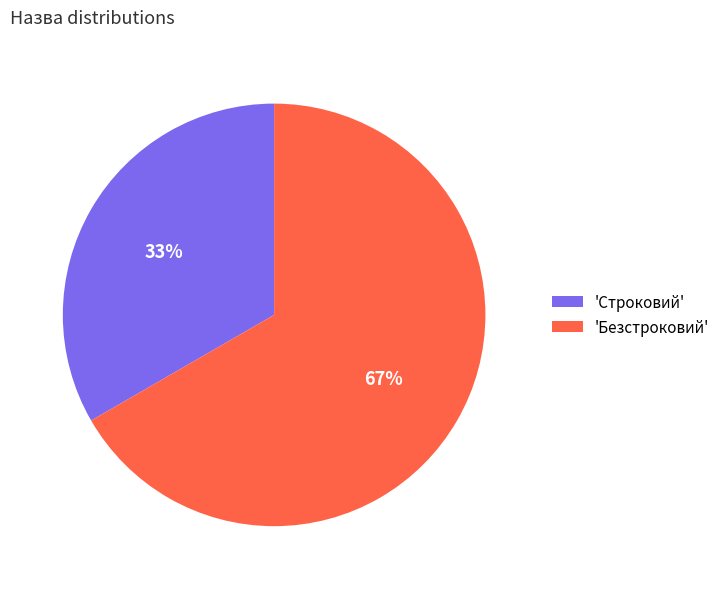

How many segments does this pie chart have?

2